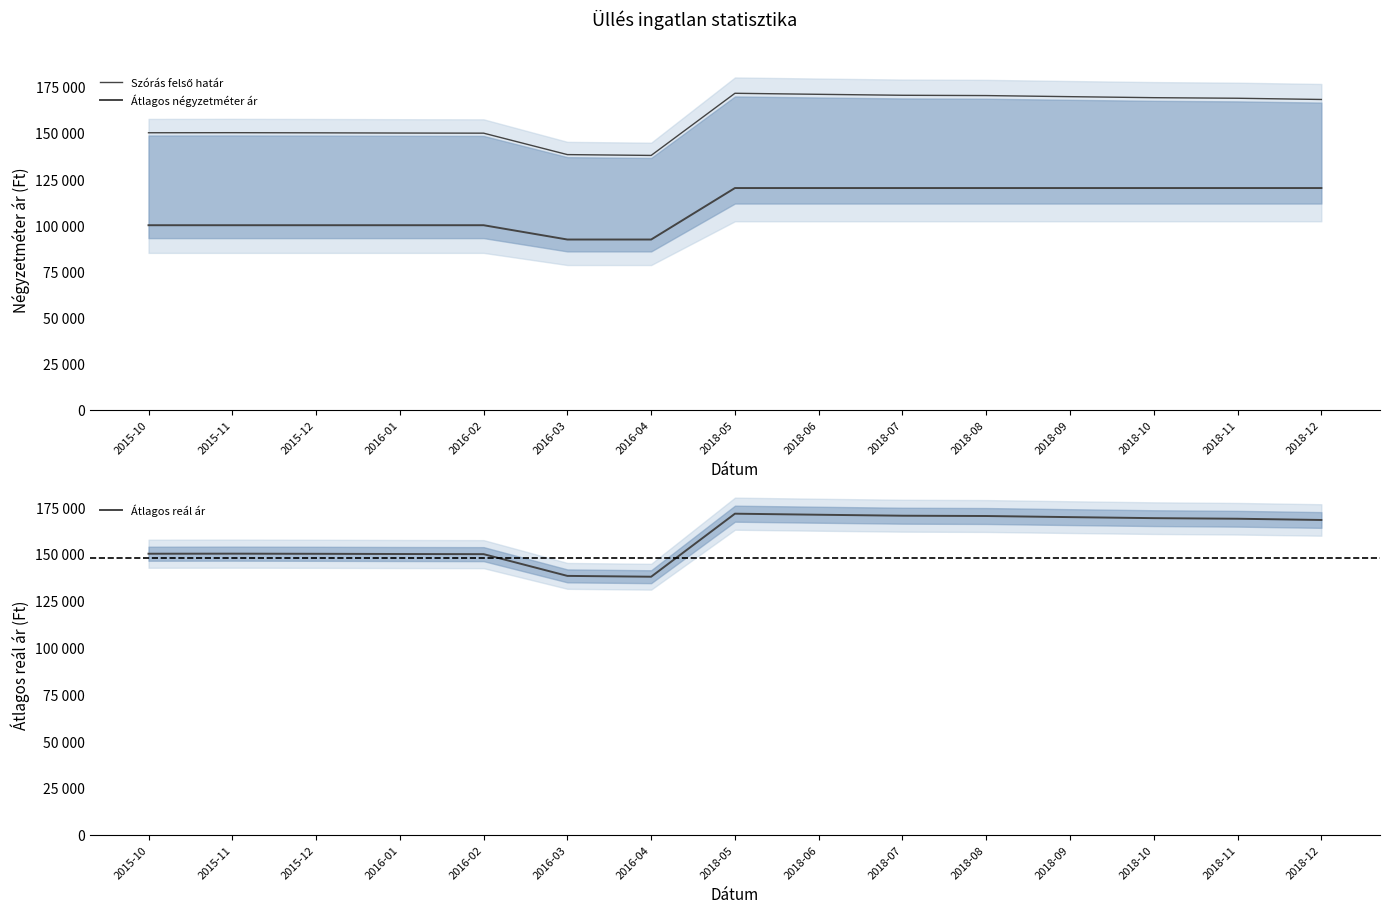

The value of Szórás felső határ at 2018-09 is 69593. True or false?

False